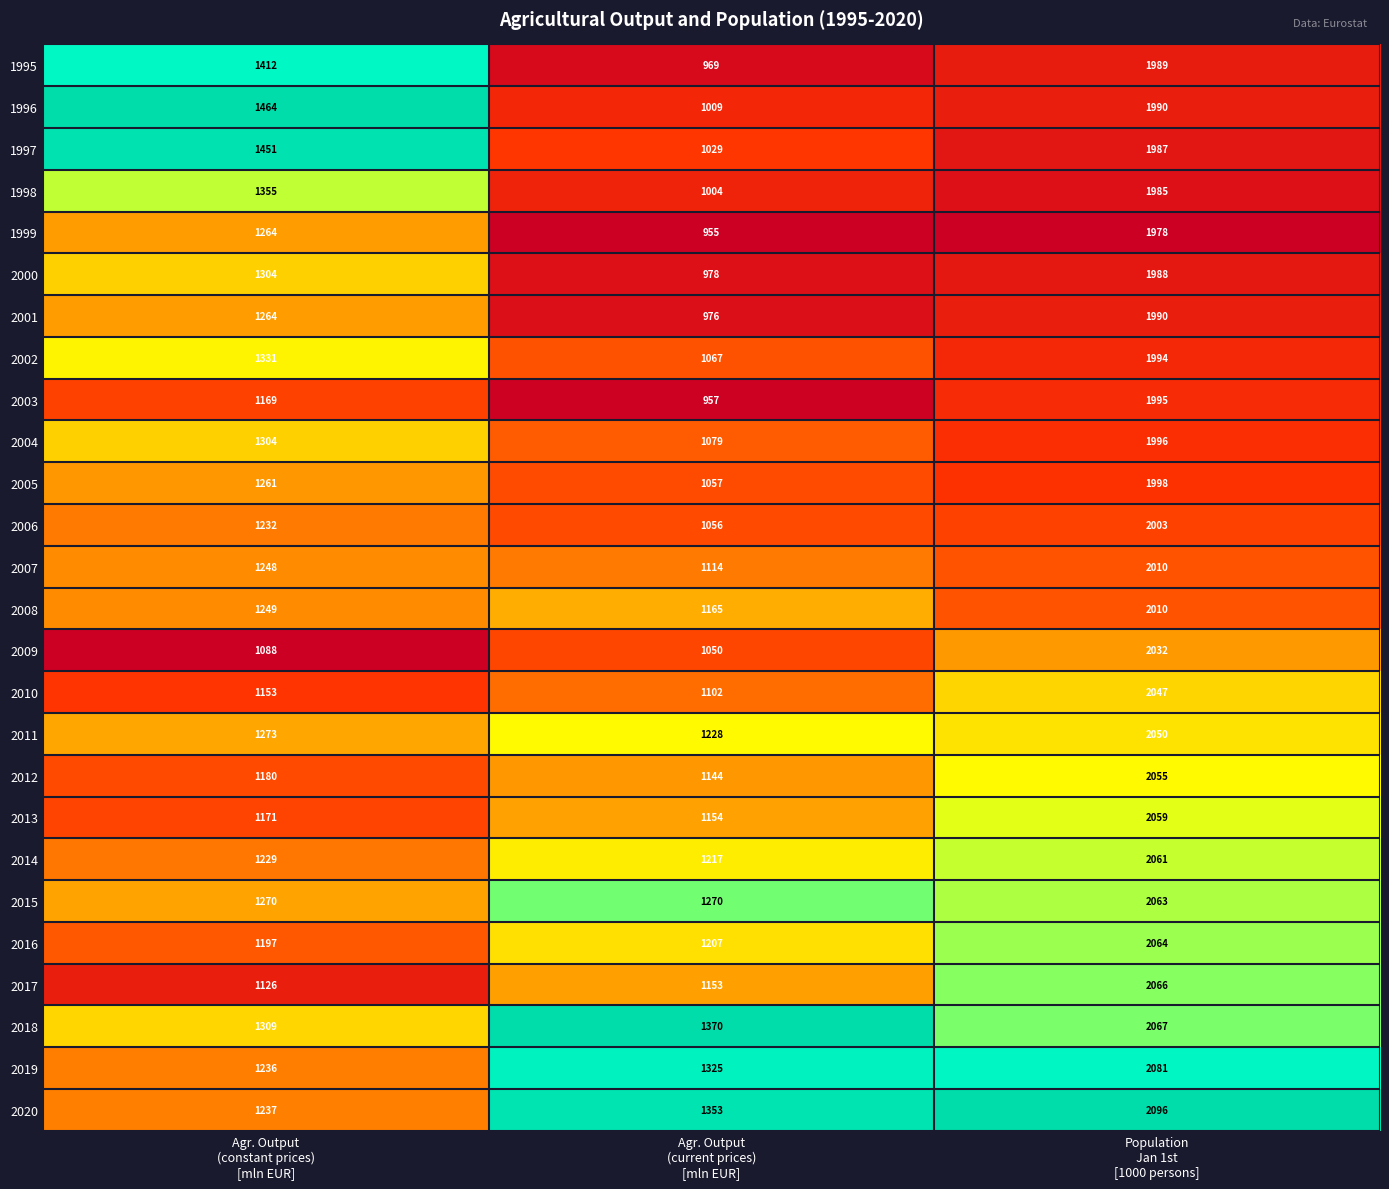

At Agr. Output
(current prices)
[mln EUR], list the series in order from largest to smallest.

2018, 2020, 2019, 2015, 2011, 2014, 2016, 2008, 2013, 2017, 2012, 2007, 2010, 2004, 2002, 2005, 2006, 2009, 1997, 1996, 1998, 2000, 2001, 1995, 2003, 1999